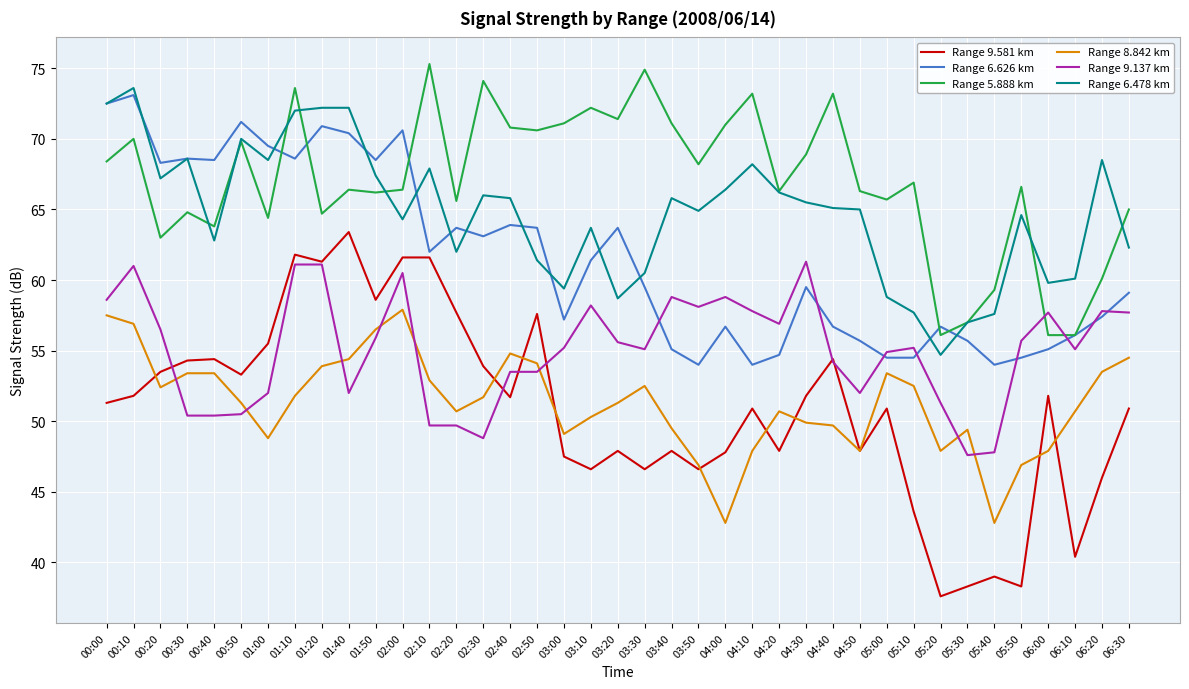

Is the value of Range 8.842 km at 02:00 greater than the value of Range 9.137 km at 00:30?

Yes